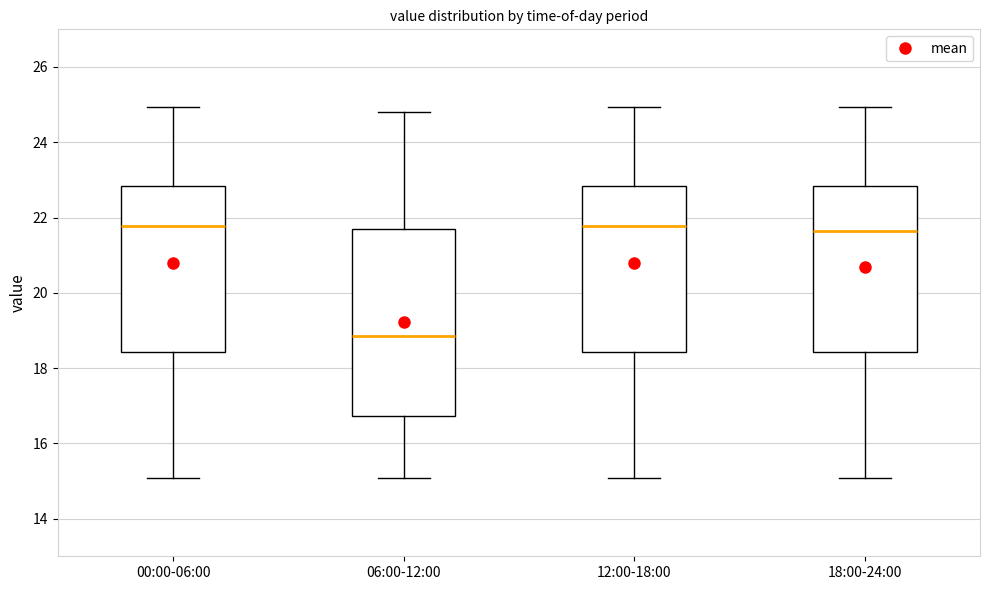

Where is the lower edge of the box for 06:00-12:00 on the y-axis? The values are not printed on the chart, so give them approximately, as read against the axis.

16.8